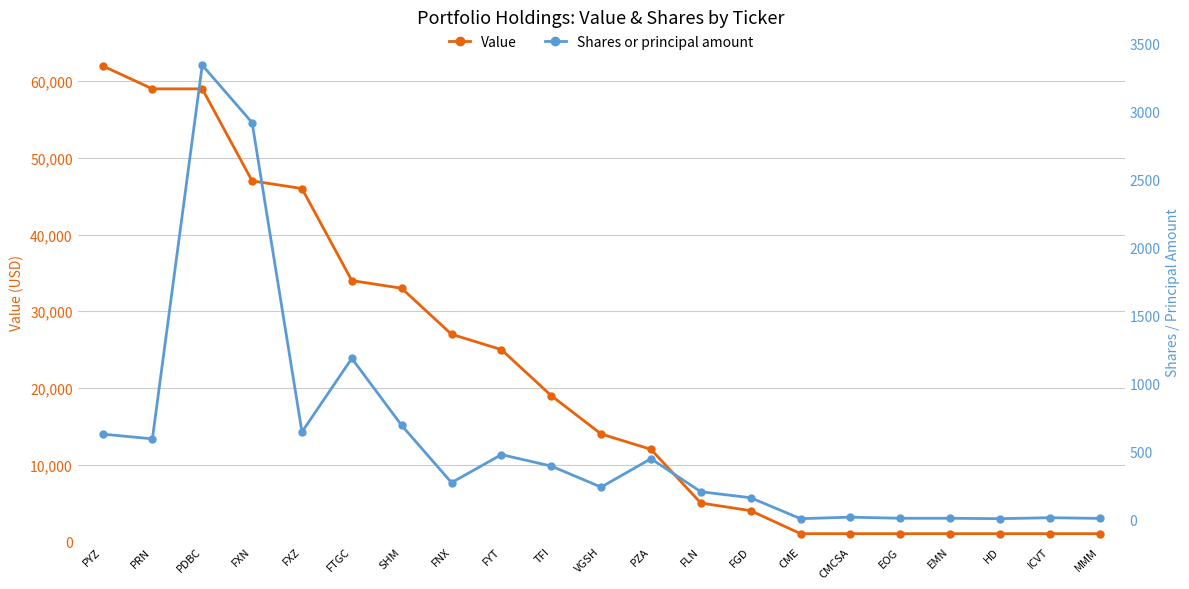

How many interior local valleys does the Shares or principal amount series have?

6